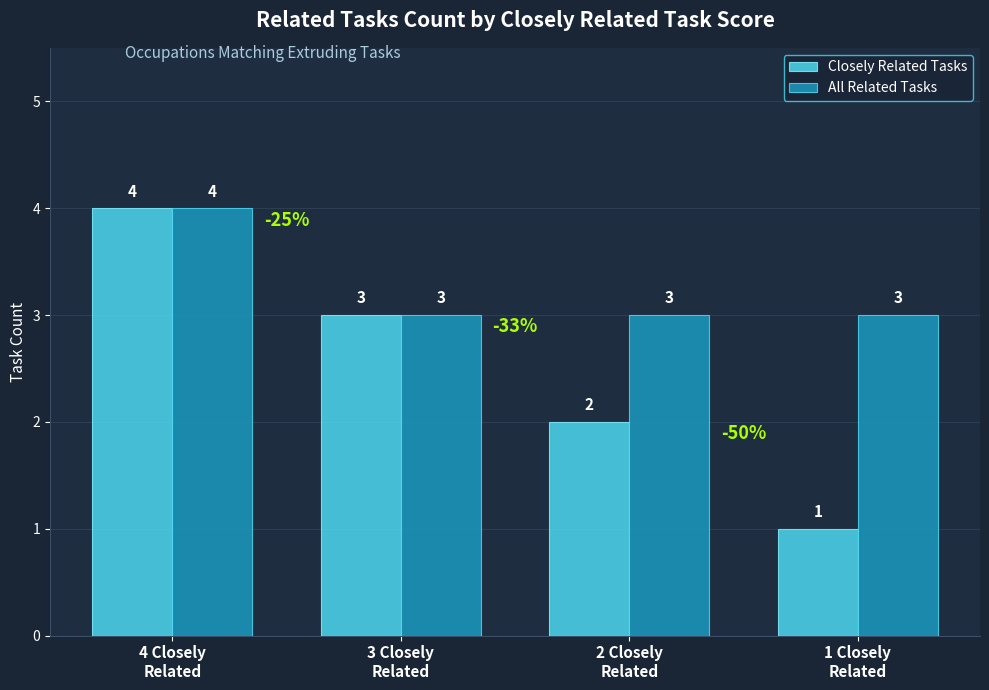

True or false: All Related Tasks has a value of 3 at 1 Closely
Related.

True